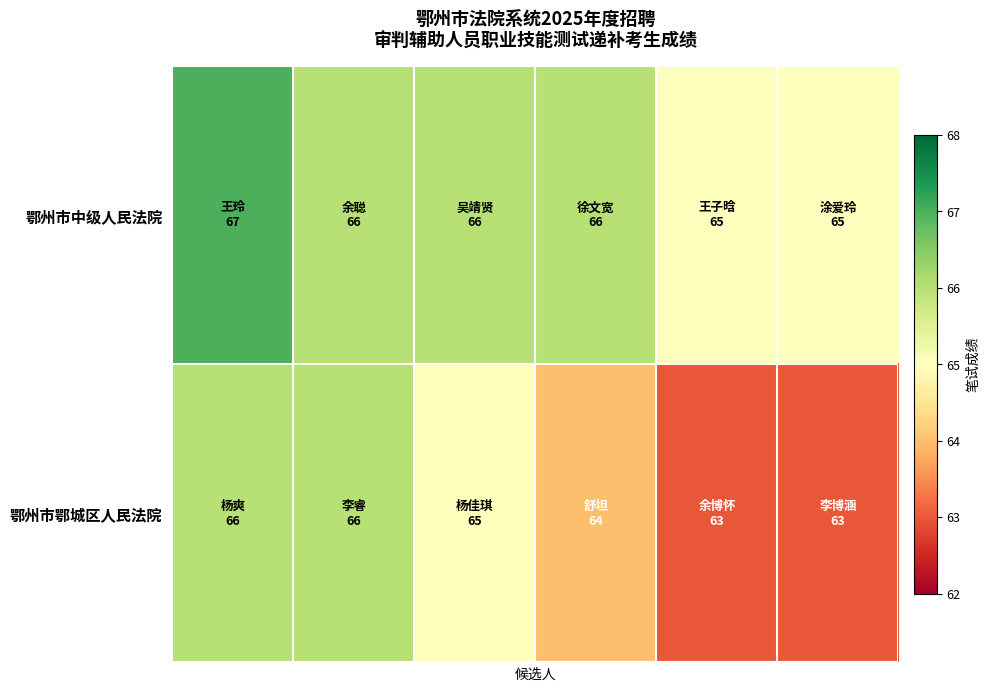

Reading left to right, extract all data points from this chart.

鄂州市中级人民法院: 67	66	66	66	65	65
鄂州市鄂城区人民法院: 66	66	65	64	63	63